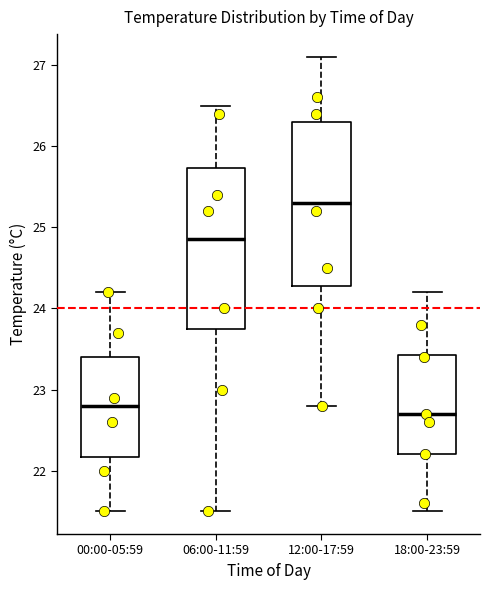

Where does the upper whisker of the box for 06:00-11:59 end on the y-axis? The values are not printed on the chart, so give them approximately, as read against the axis.

26.5